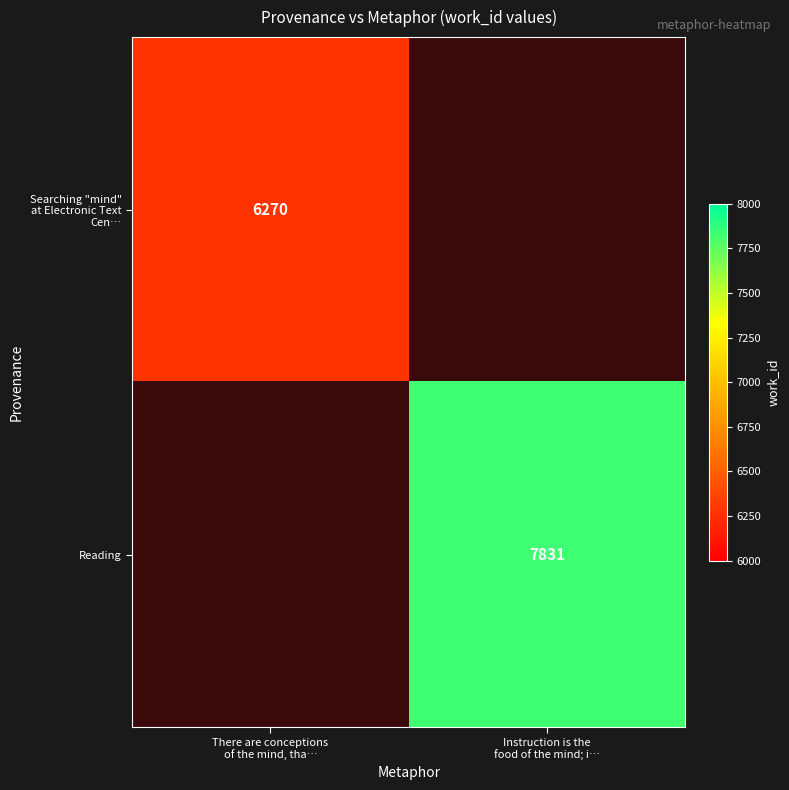

Which series has the widest spread of values?

Searching "mind" at Electronic Text Cen…